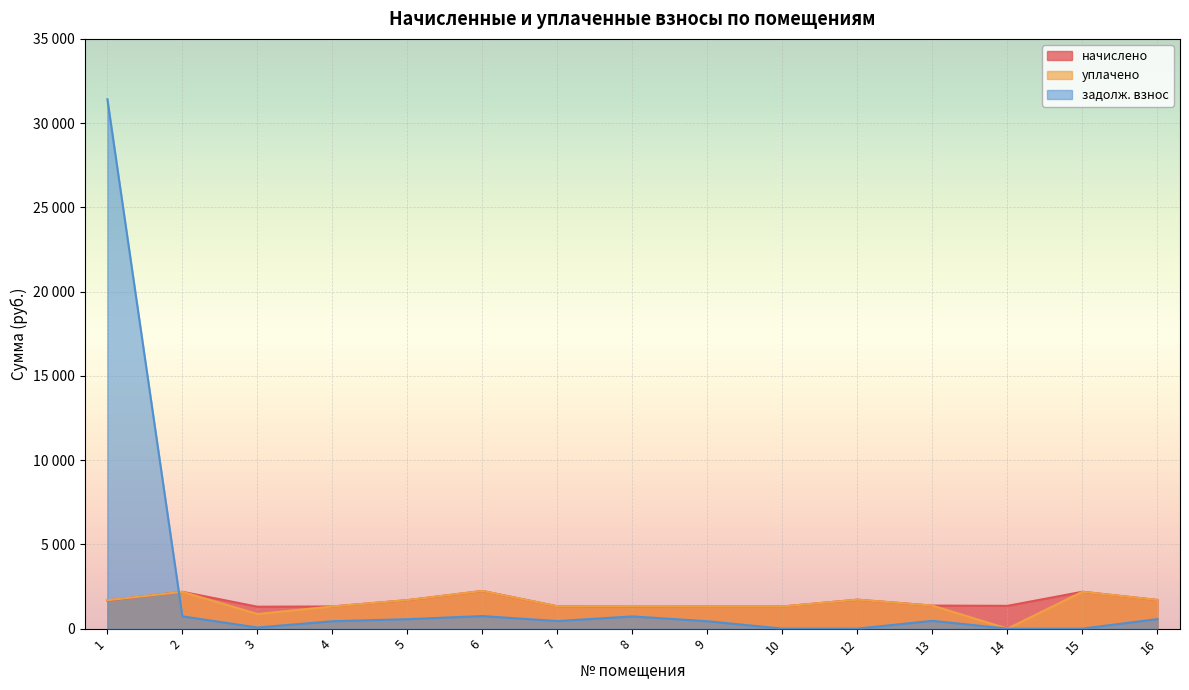

What are all the series names shown in the legend?

начислено, уплачено, задолж. взнос